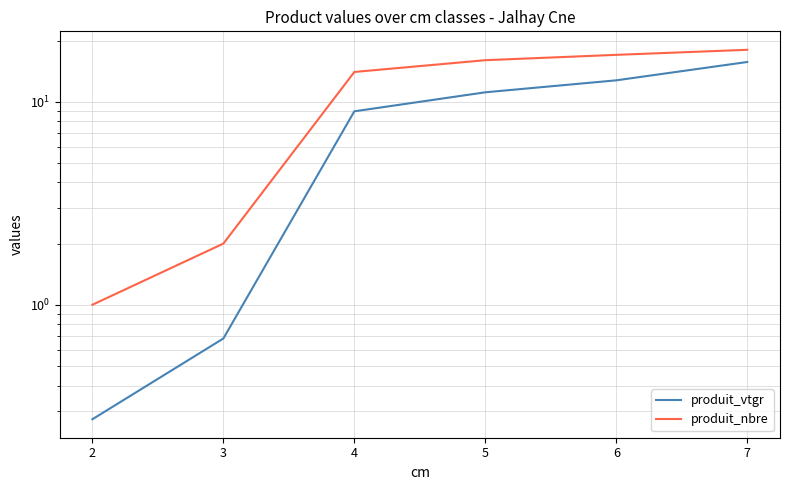

Rank the series at 4 from lowest to highest value.

produit_vtgr, produit_nbre